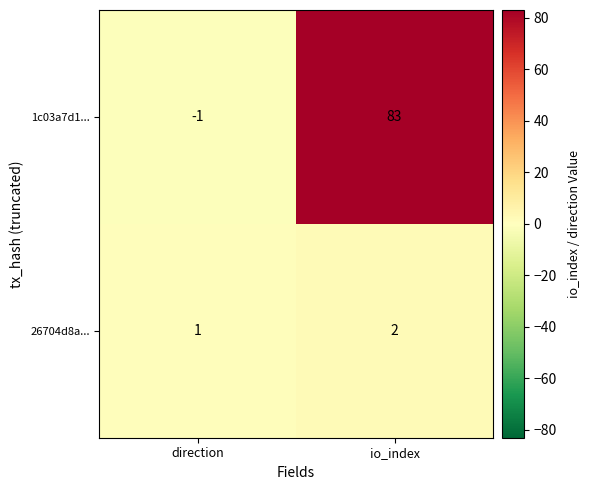

Is it true that 1c03a7d1... equals 83 at io_index?

True